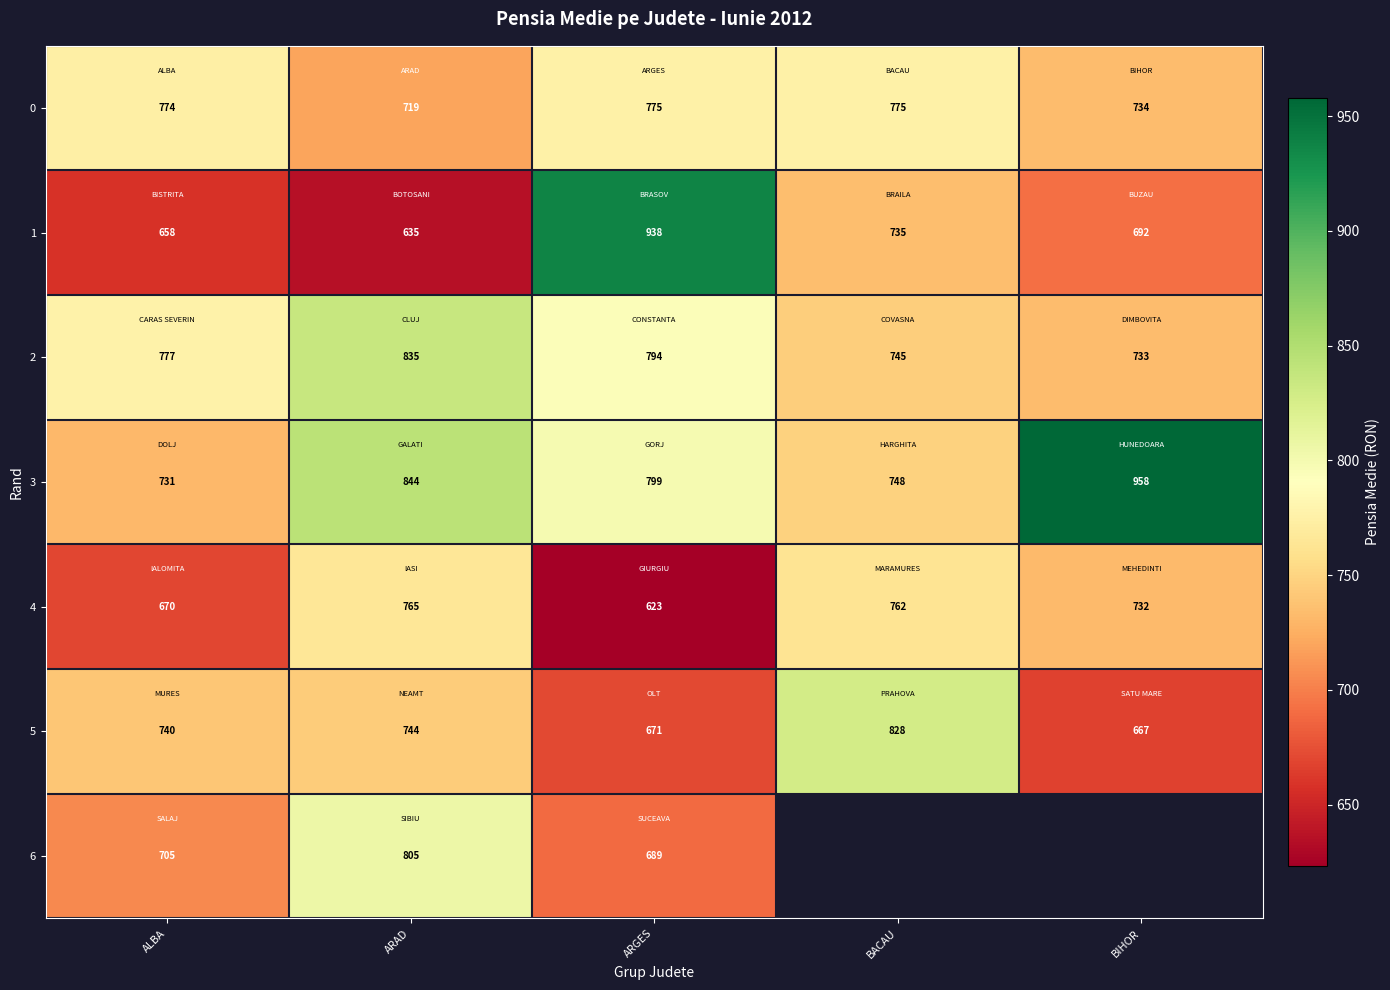

At which category does the chart reach its peak across all series?

BIHOR